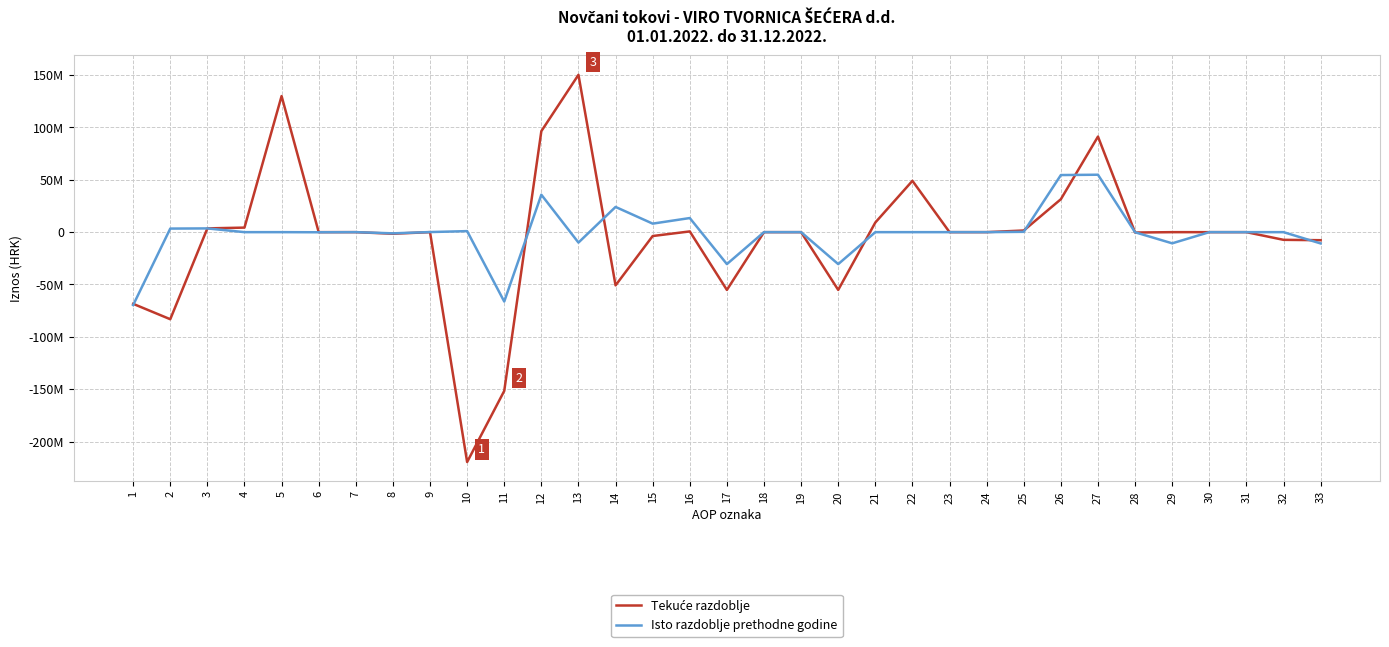

Which series has the largest range (max minus min)?

Tekuće razdoblje